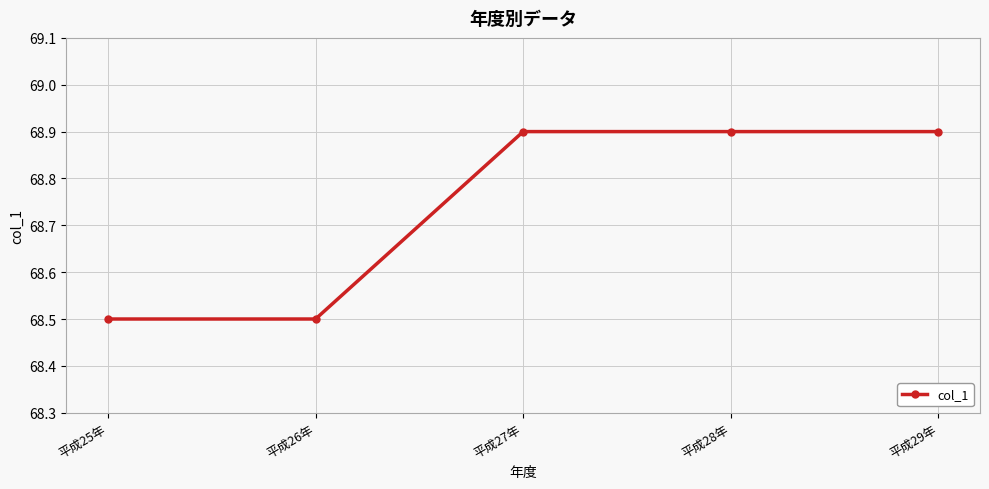

How many lines are shown in the chart?

1